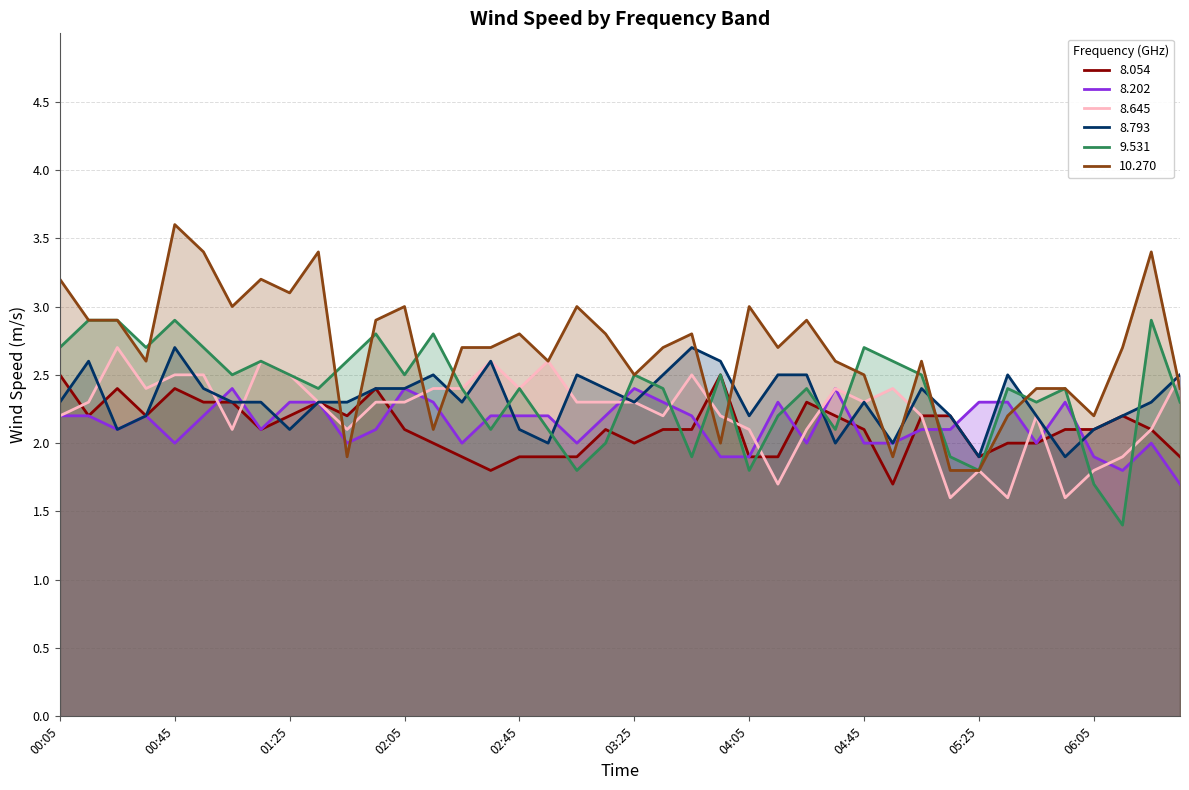

The 10.270 series shows 2.0 at 02:05. True or false?

False